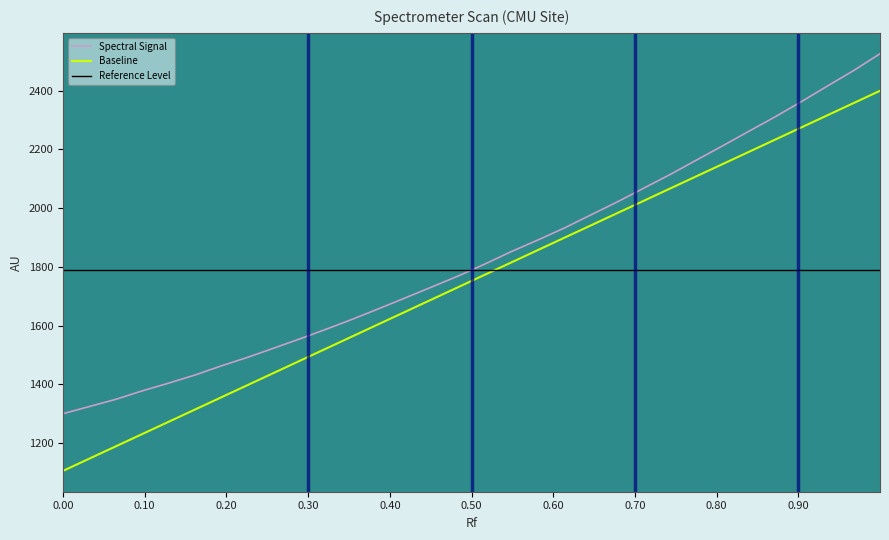

True or false: Spectral Signal and Baseline intersect in this chart.

False